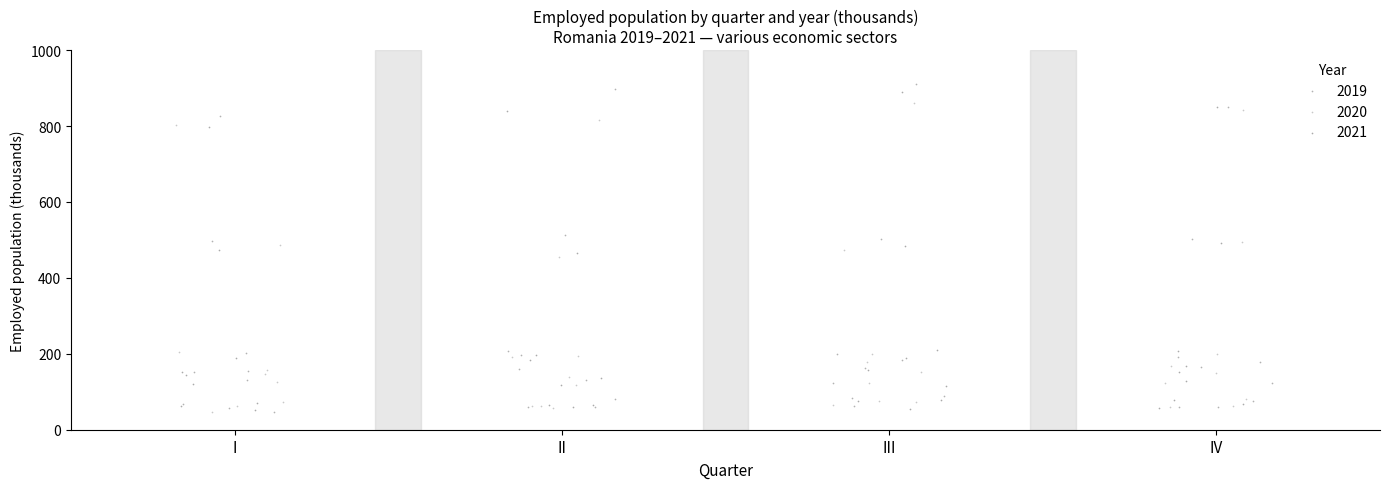

Which series has the largest Y range (max minus min)?

2019